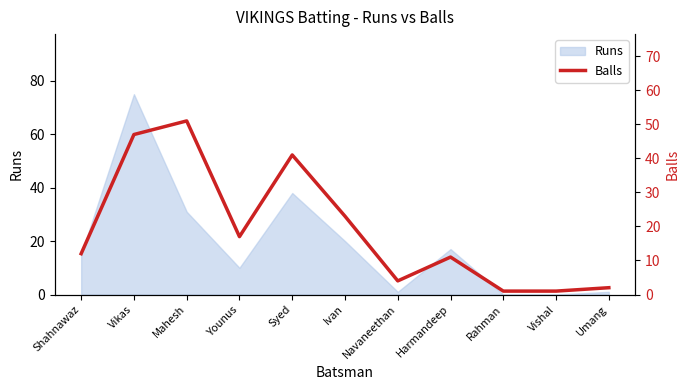

Reading left to right, extract all data points from this chart.

12	47	51	17	41	23	4	11	1	1	2